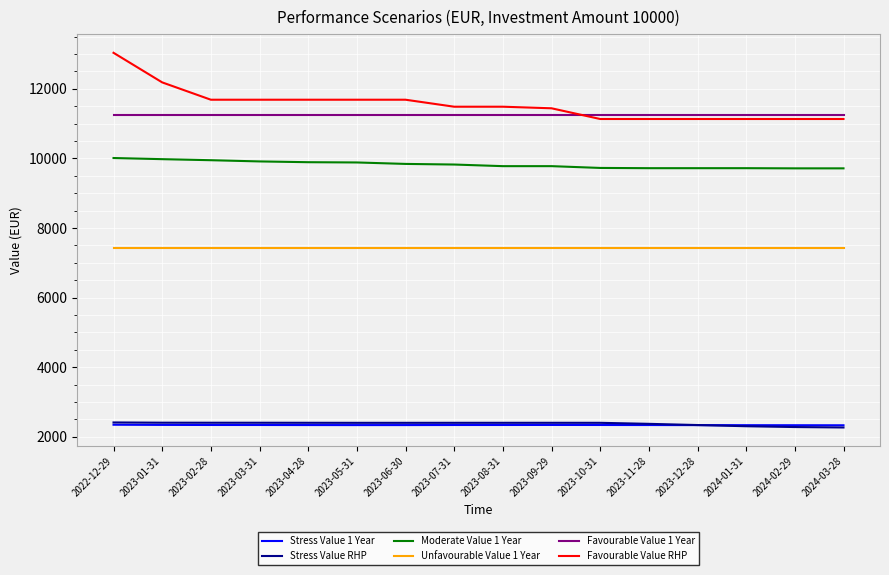

What position from the right is 2024-02-29?

2